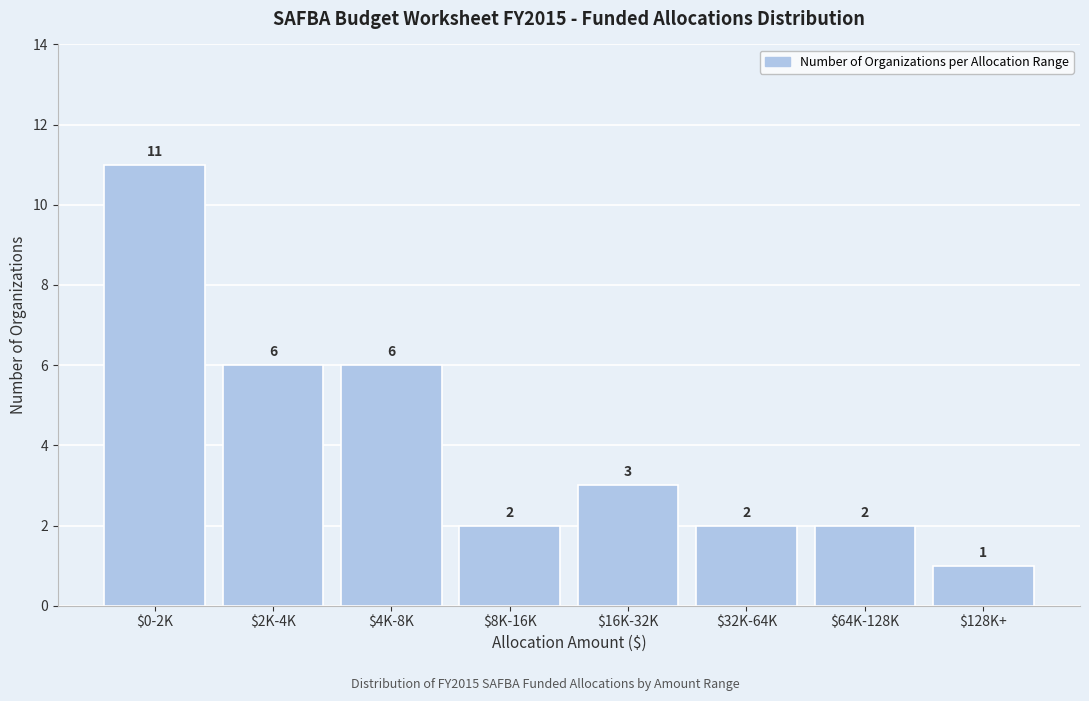

Reading left to right, list all the values displayed in this chart.

11	6	6	2	3	2	2	1